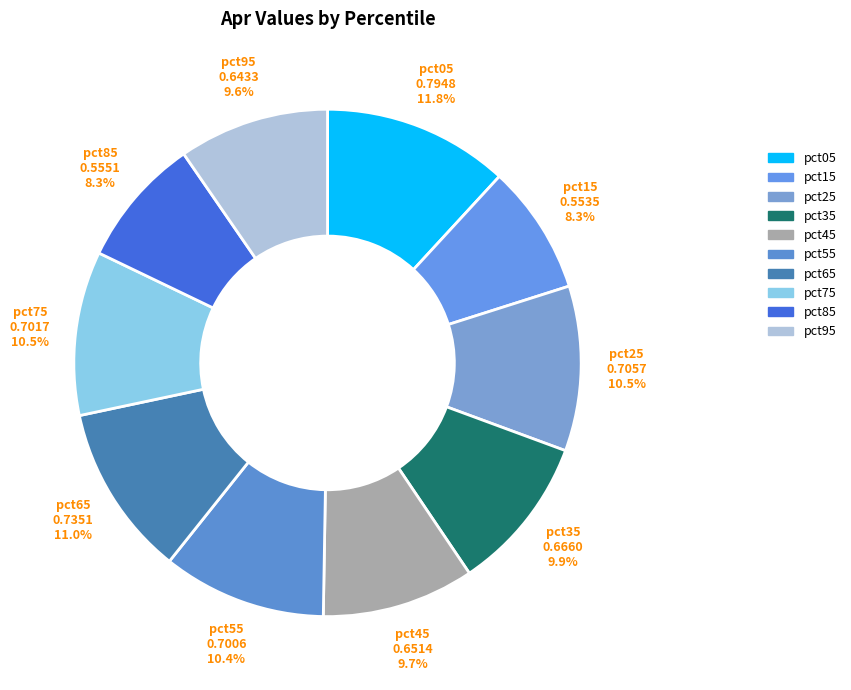

Which category has the biggest portion of the pie?

pct05